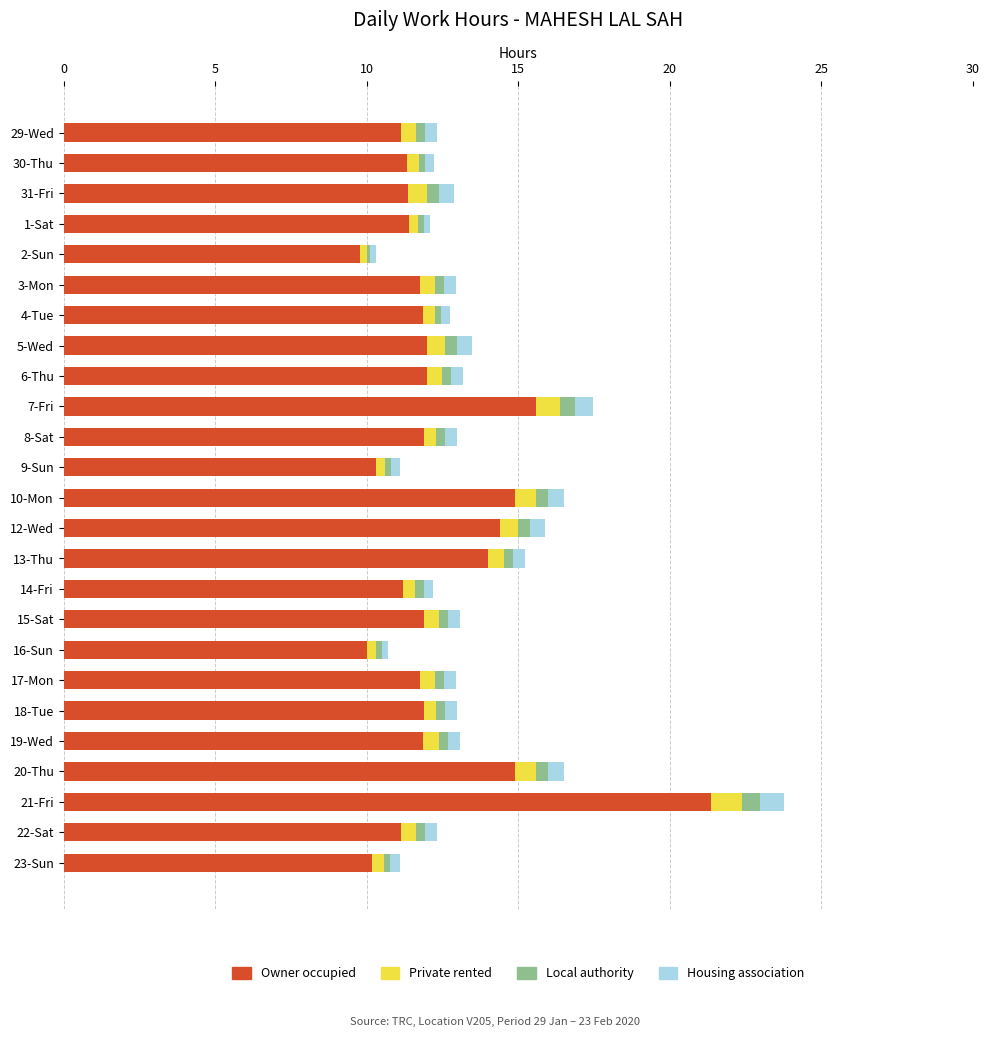

What is the maximum value for Owner occupied?

21.4